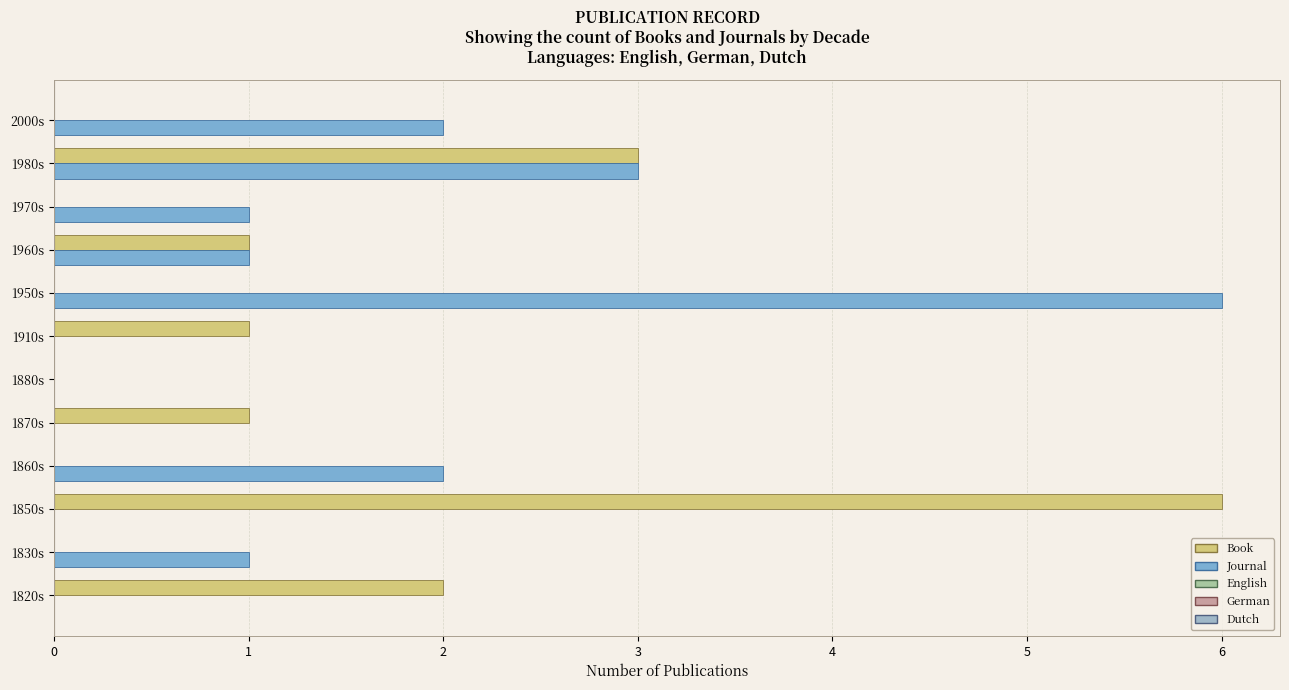

Is the value of Journal at 2000s greater than the value of Book at 1960s?

Yes